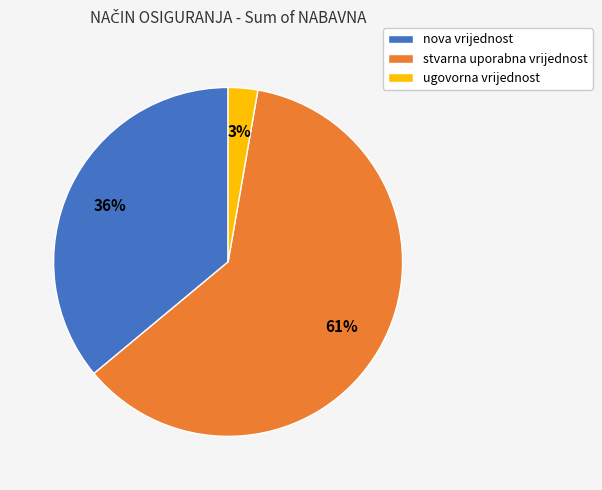

To the nearest percent, what is the difference between the stvarna uporabna vrijednost and ugovorna vrijednost slice percentages?

58%